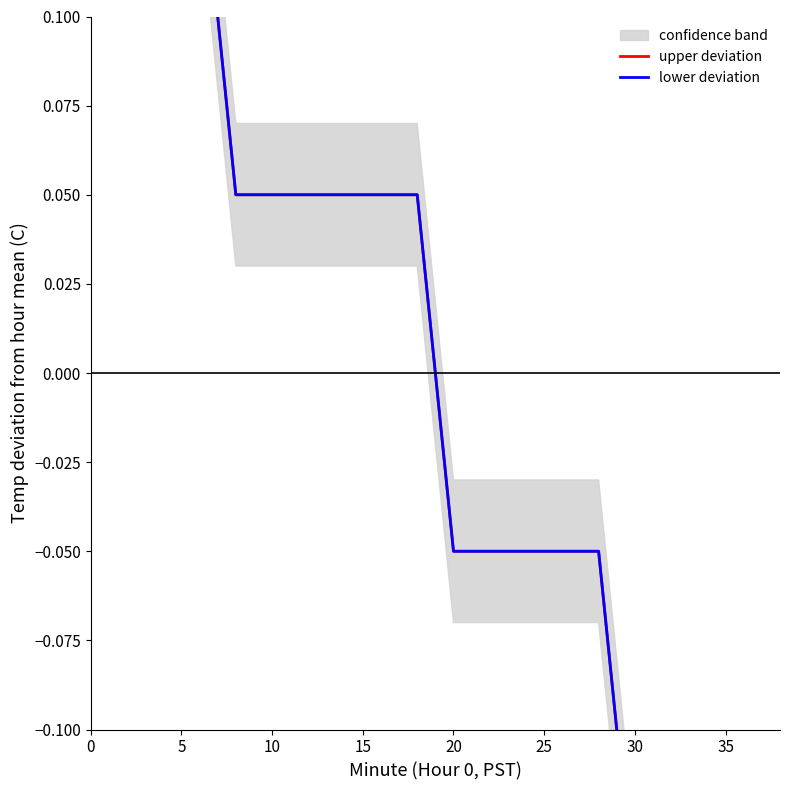

How many negative values does the lower deviation series have?

10